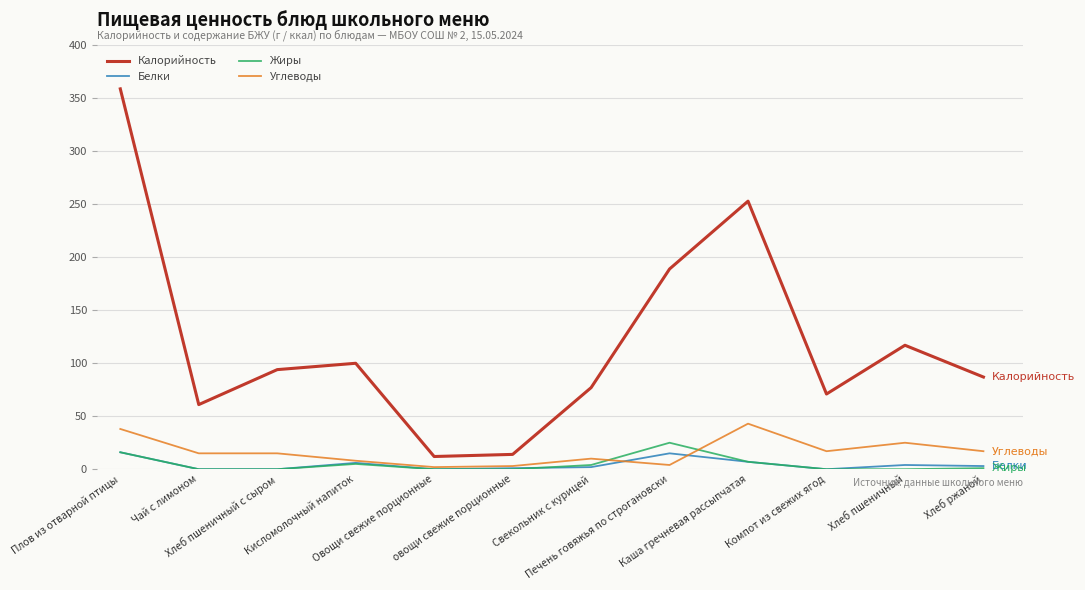

What is the difference between the highest and lowest values at Кисломолочный напиток?

95